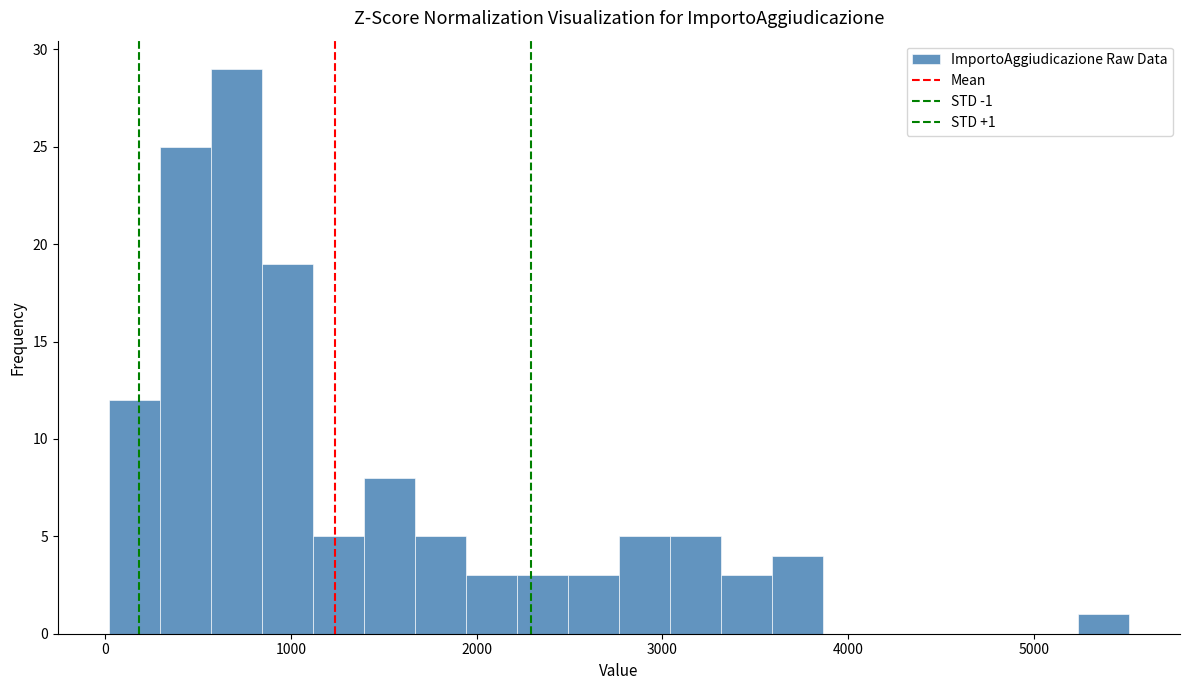

Read against the x-axis, roughly where is the centre of the tallest bar?

700